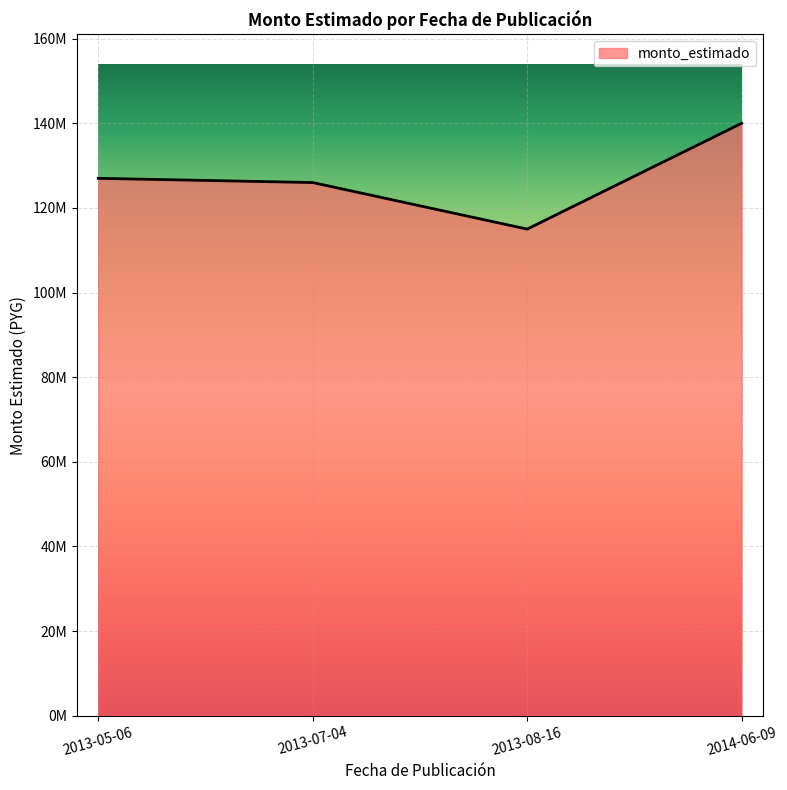

True or false: the data has more than 0 interior local peaks.

False